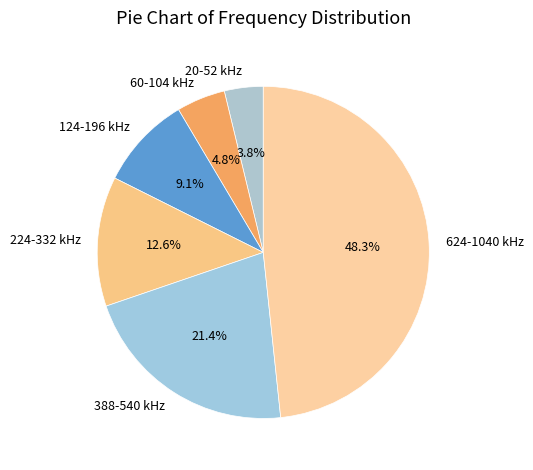

How many slices are in this pie chart?

6